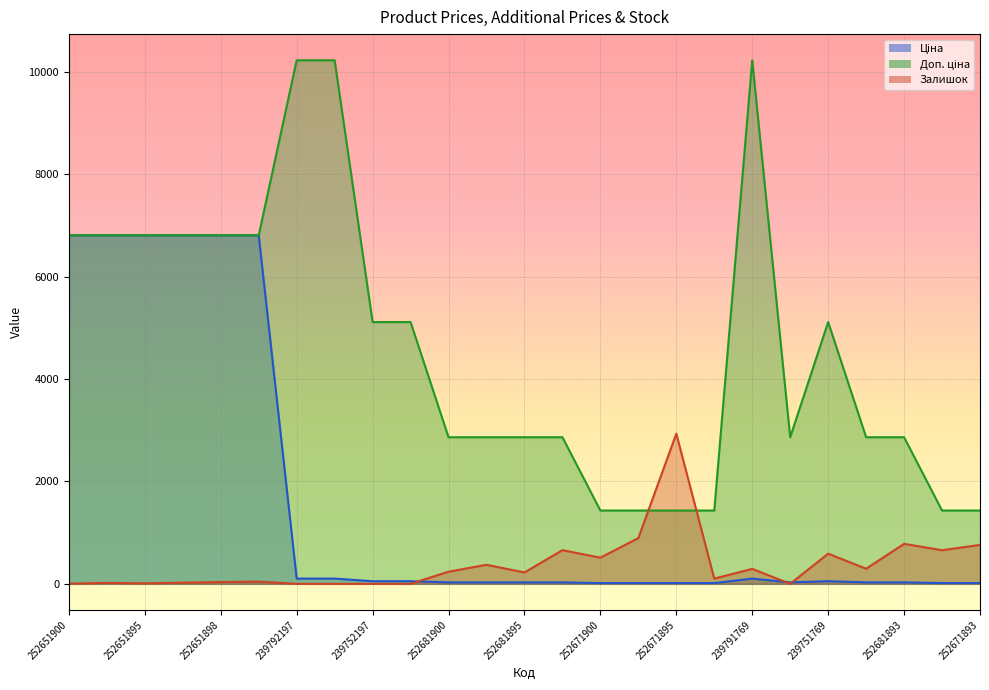

How many lines are shown in the chart?

3